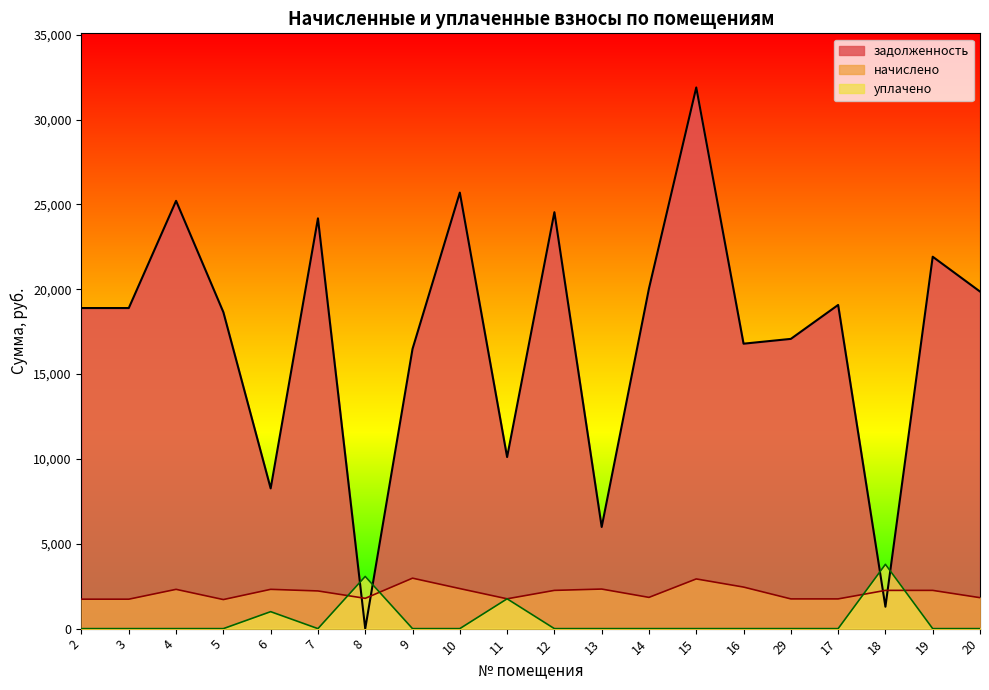

Reading right to left, list all the values displayed in this chart.

задолженность: 20=19867.3	19=21919.5	18=1291.0	17=19077.5	29=17077.5	16=16794.5	15=31897.0	14=20049.5	13=5991.0	12=24545.5	11=10111.2	10=25699.8	9=16487.0	8=0.0	7=24180.8	6=8264.9	5=18652.2	4=25213.8	3=18895.1	2=18895.1
начислено: 20=1824.7	19=2254.3	18=2254.3	17=1752.1	29=1752.1	16=2449.6	15=2929.5	14=1841.4	13=2332.4	12=2254.3	11=1757.7	10=2360.3	9=2974.1	8=1785.6	7=2220.8	6=2315.7	5=1713.1	4=2315.7	3=1735.4	2=1735.4
уплачено: 20=0.0	19=0.0	18=3791.0	17=0.0	29=0.0	16=0.0	15=0.0	14=0.0	13=0.0	12=0.0	11=1758.0	10=0.0	9=0.0	8=3077.1	7=0.0	6=1000.0	5=0.0	4=0.0	3=0.0	2=0.0